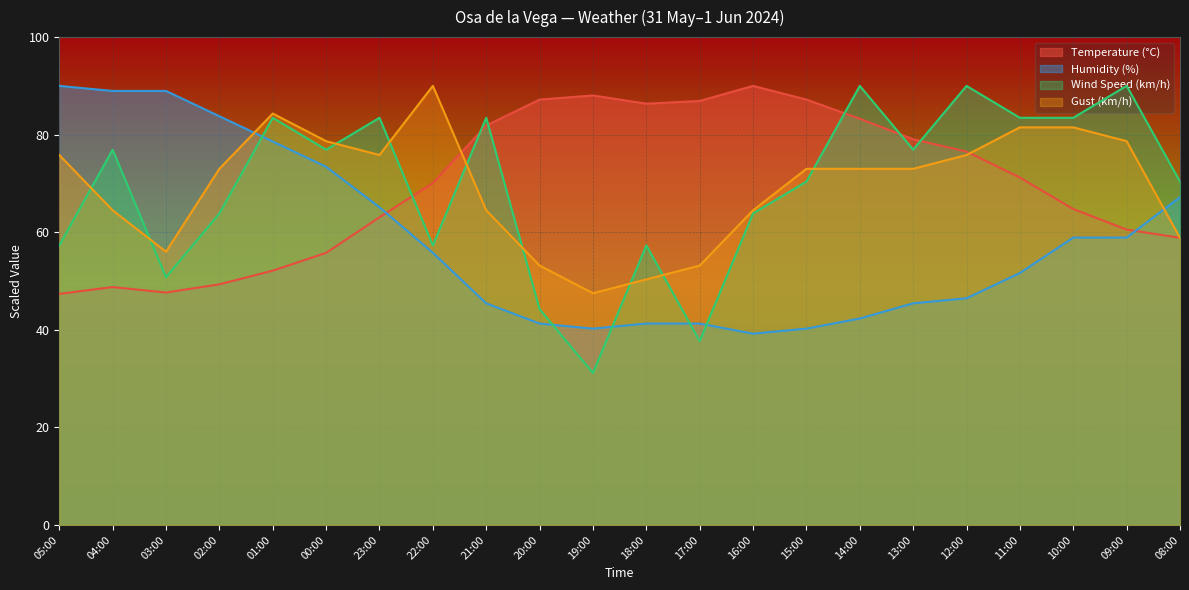

Is the value of Temperature (°C) at 23:00 greater than the value of Humidity (%) at 19:00?

Yes